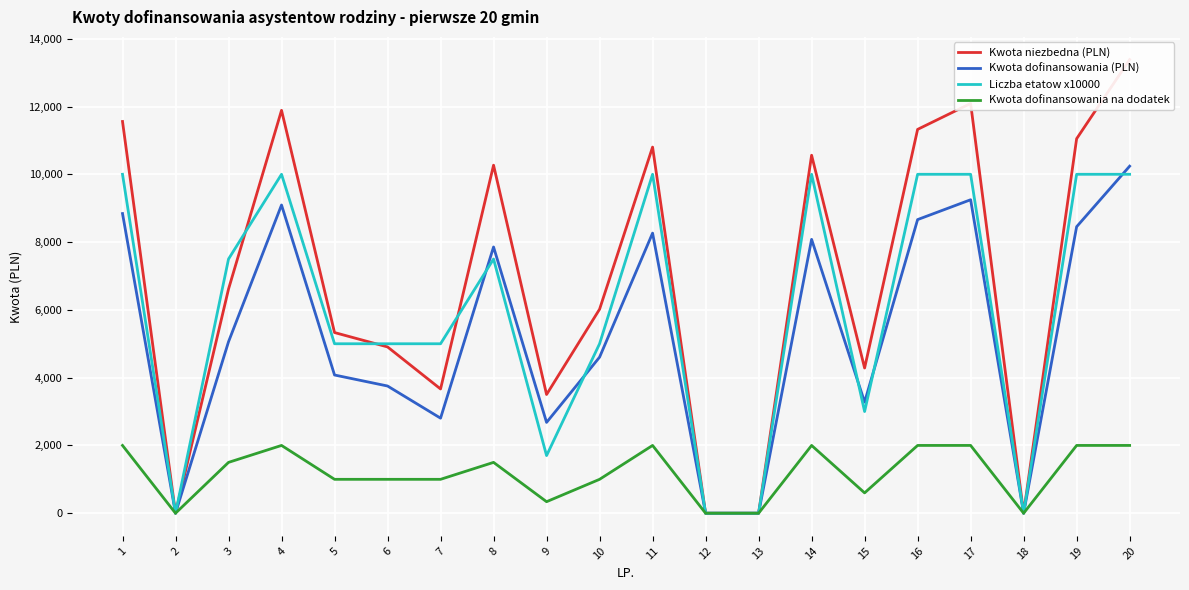

The Kwota dofinansowania (PLN) series shows -5172.6 at 18. True or false?

False